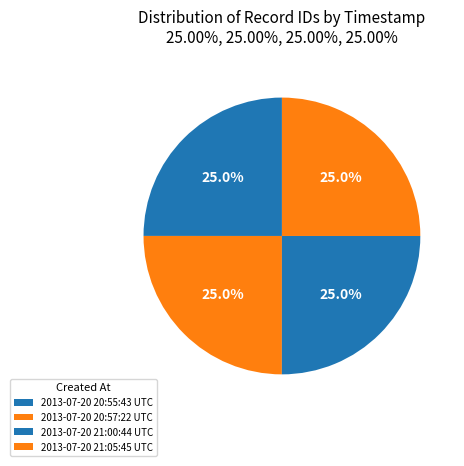

To the nearest percent, what is the combined percentage of 2013-07-20 20:57:22 UTC and 2013-07-20 20:55:43 UTC?

50%